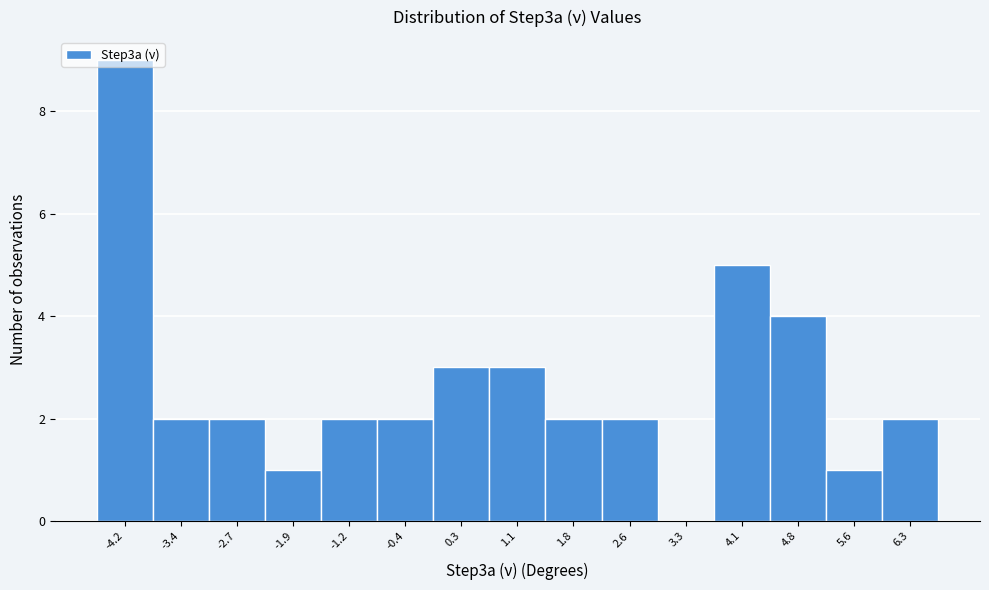

What is the height of the bar covering 2.2 to 2.9 on the x-axis? Neither the bar edges nor the heights are printed on the chart, so give them approximately, as read against the axes.

2